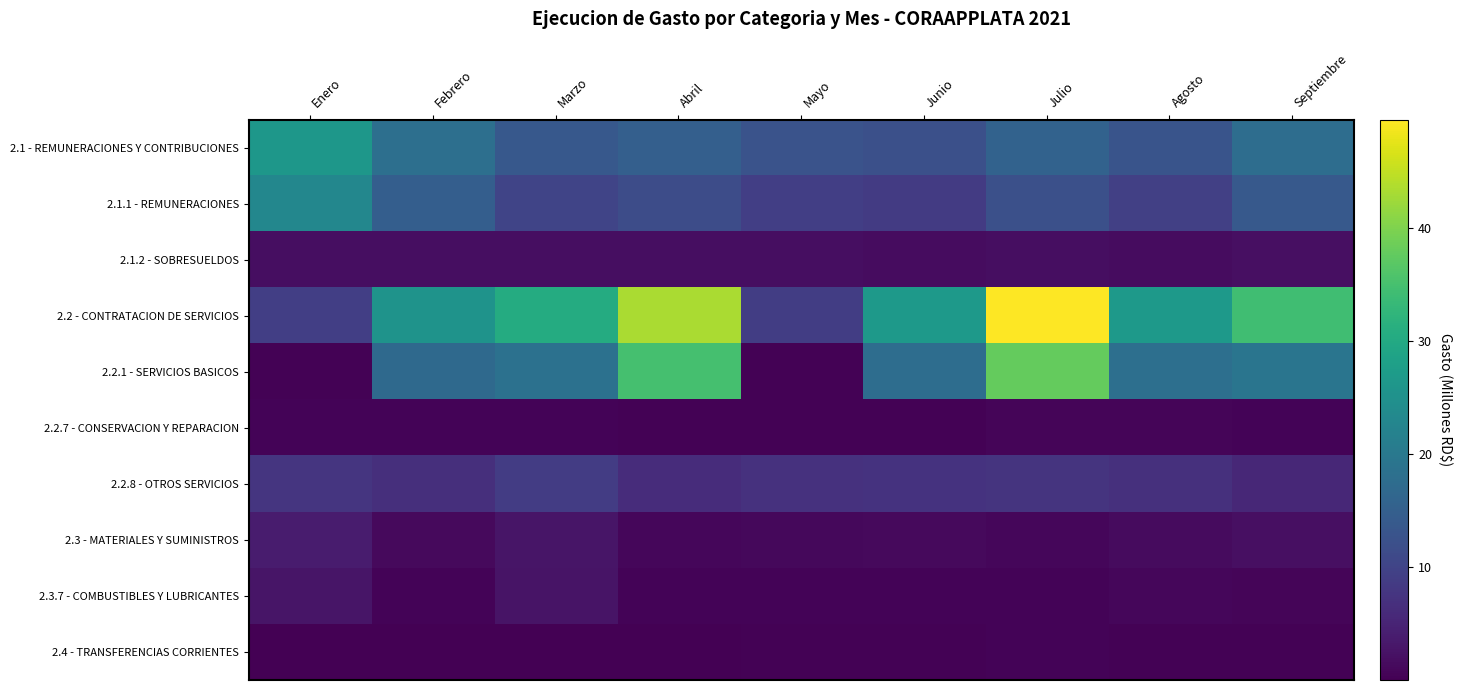

At Agosto, list the series in order from largest to smallest.

2.2 - CONTRATACION DE SERVICIOS, 2.2.1 - SERVICIOS BASICOS, 2.1 - REMUNERACIONES Y CONTRIBUCIONES, 2.1.1 - REMUNERACIONES, 2.2.8 - OTROS SERVICIOS, 2.1.2 - SOBRESUELDOS, 2.3 - MATERIALES Y SUMINISTROS, 2.3.7 - COMBUSTIBLES Y LUBRICANTES, 2.2.7 - CONSERVACION Y REPARACION, 2.4 - TRANSFERENCIAS CORRIENTES